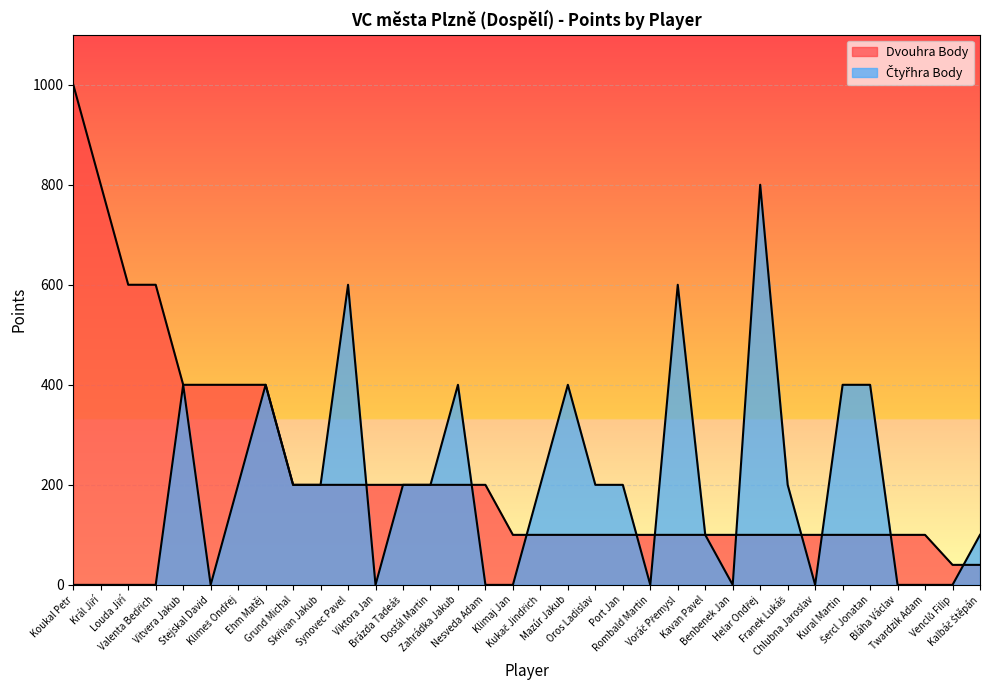

Count the Čtyřhra Body values in the range 0 to 400.

31